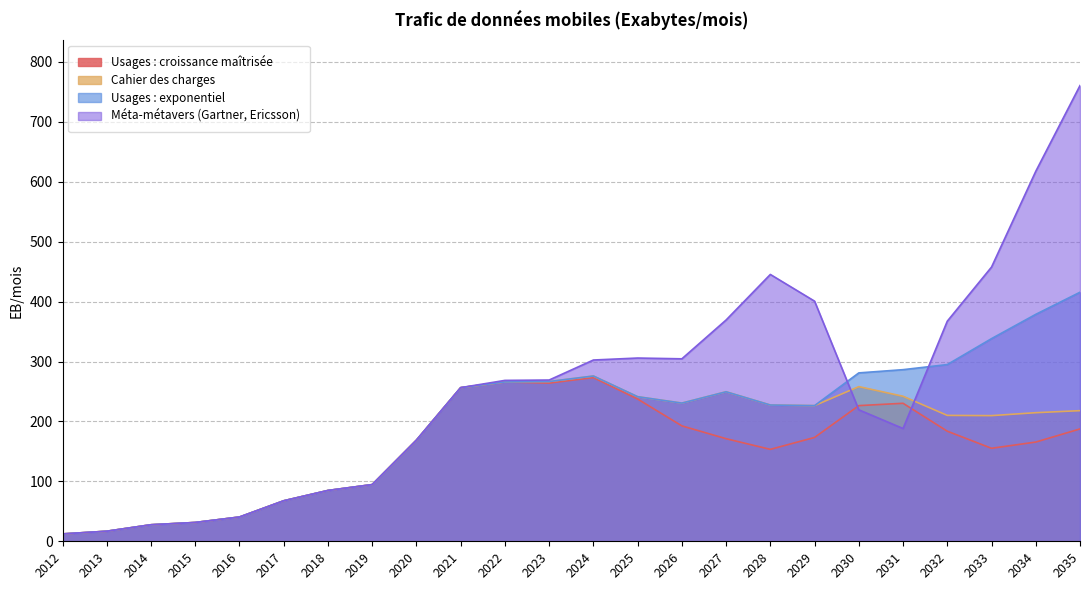

At which category does Méta-métavers (Gartner, Ericsson) reach its first local peak?

2025